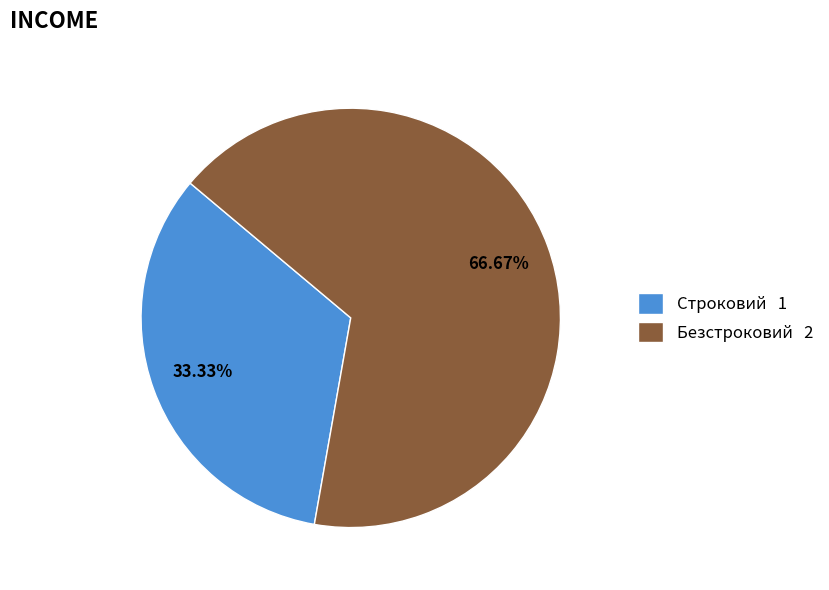

To the nearest percent, what portion does Безстроковий represent?

67%